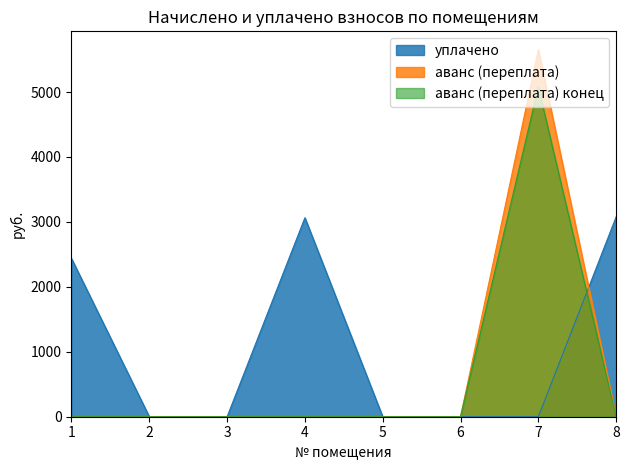

True or false: аванс (переплата) конец and аванс (переплата) intersect in this chart.

False